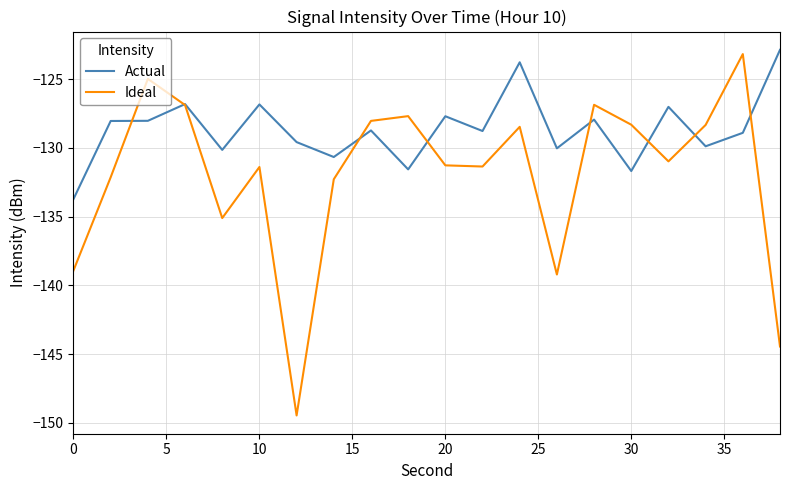

List the series in order of their overall mean, lowest first.

Ideal, Actual